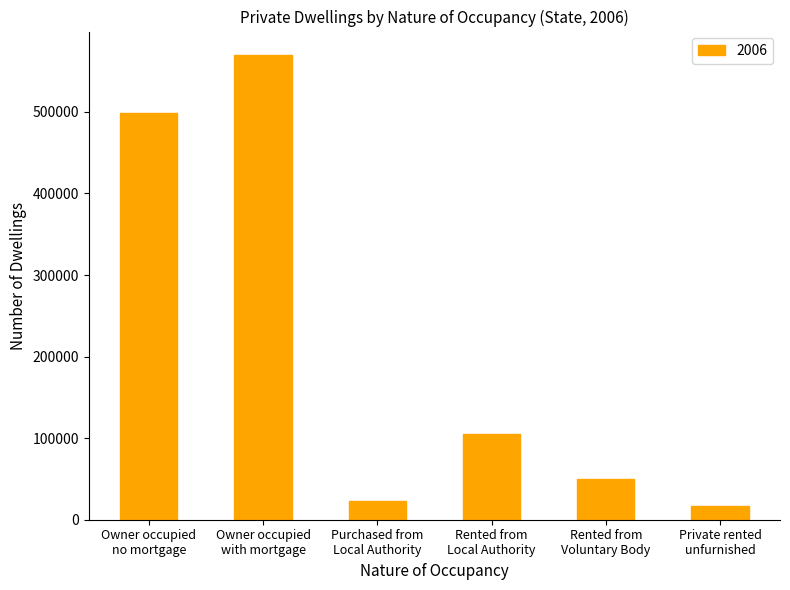

How many bars are there in total?

6